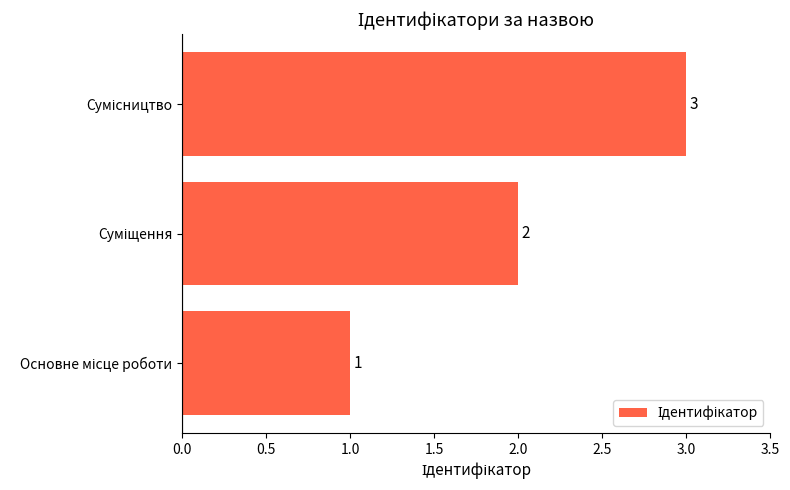

What is the maximum value shown in the chart?

3